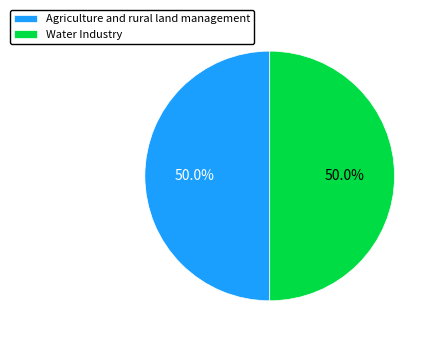

To the nearest percent, what portion does Water Industry represent?

50%